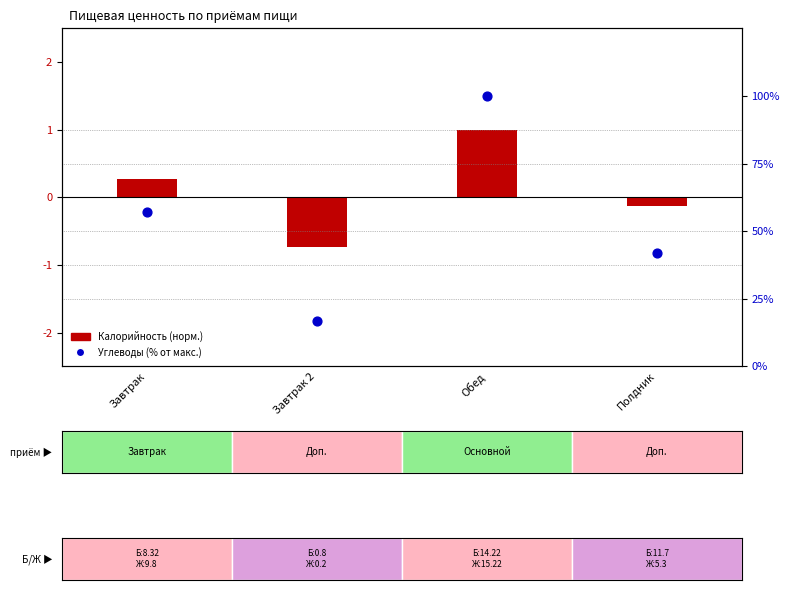

Which series contains the lowest Y value?

Калорийность (норм.)